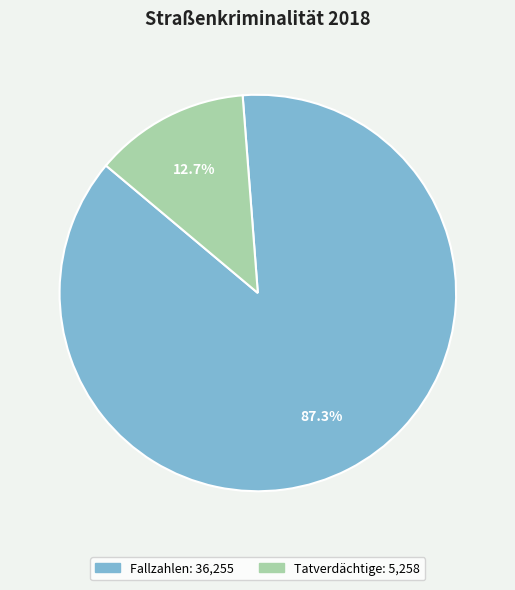

What is the largest slice in the pie chart?

Fallzahlen